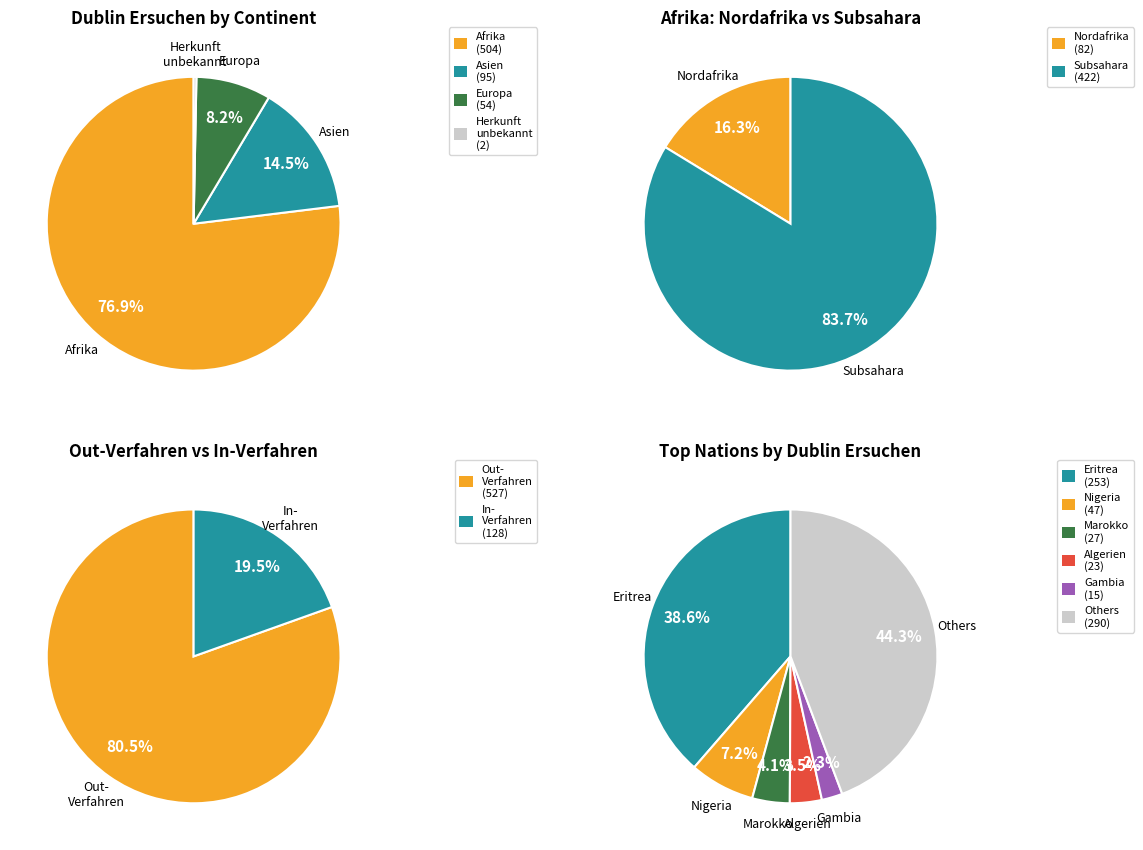

What is the largest slice in the pie chart?

Afrika